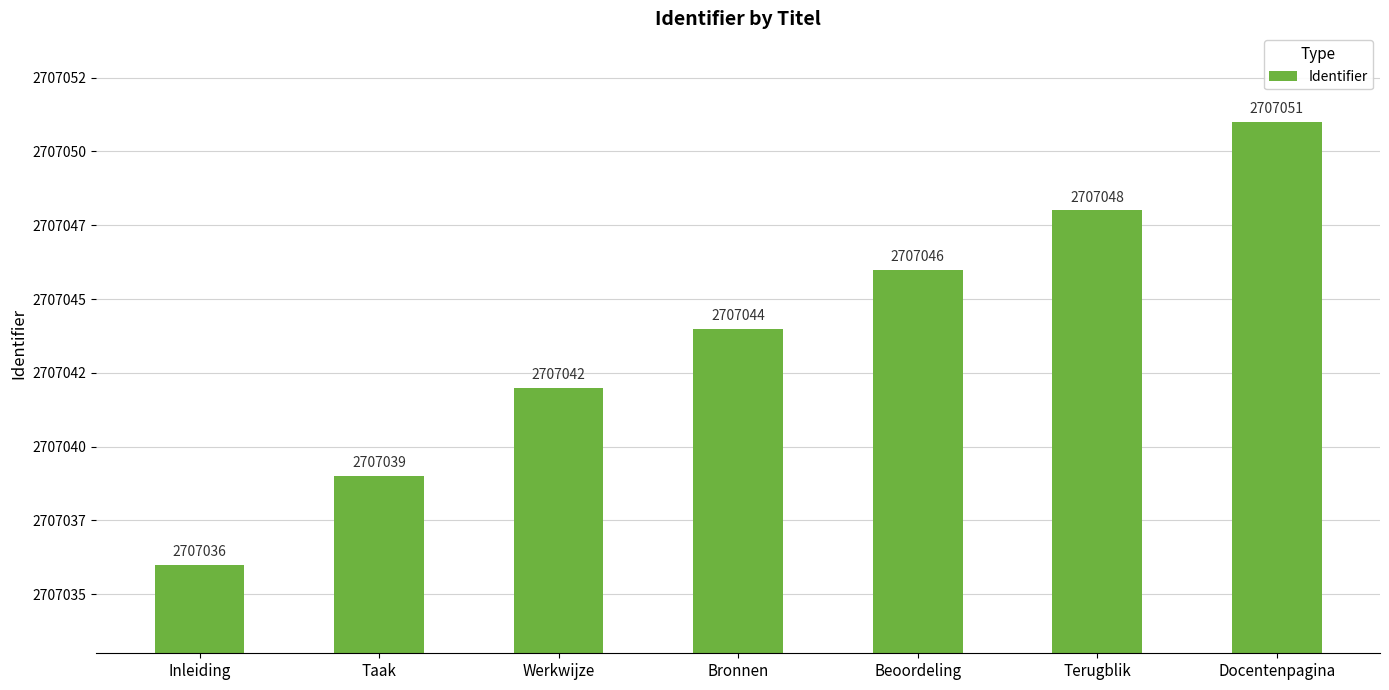

What is the label of the 2nd bar from the right?

Terugblik